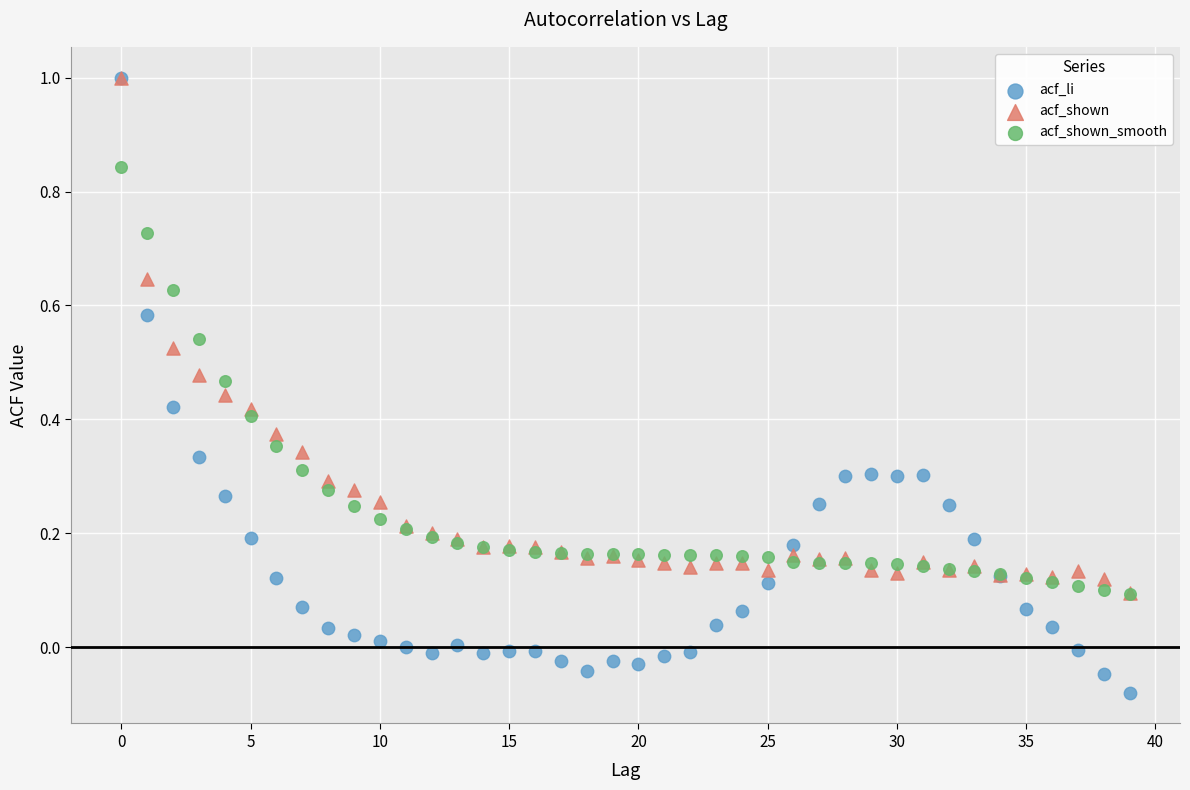

Which series has the largest Y range (max minus min)?

acf_li